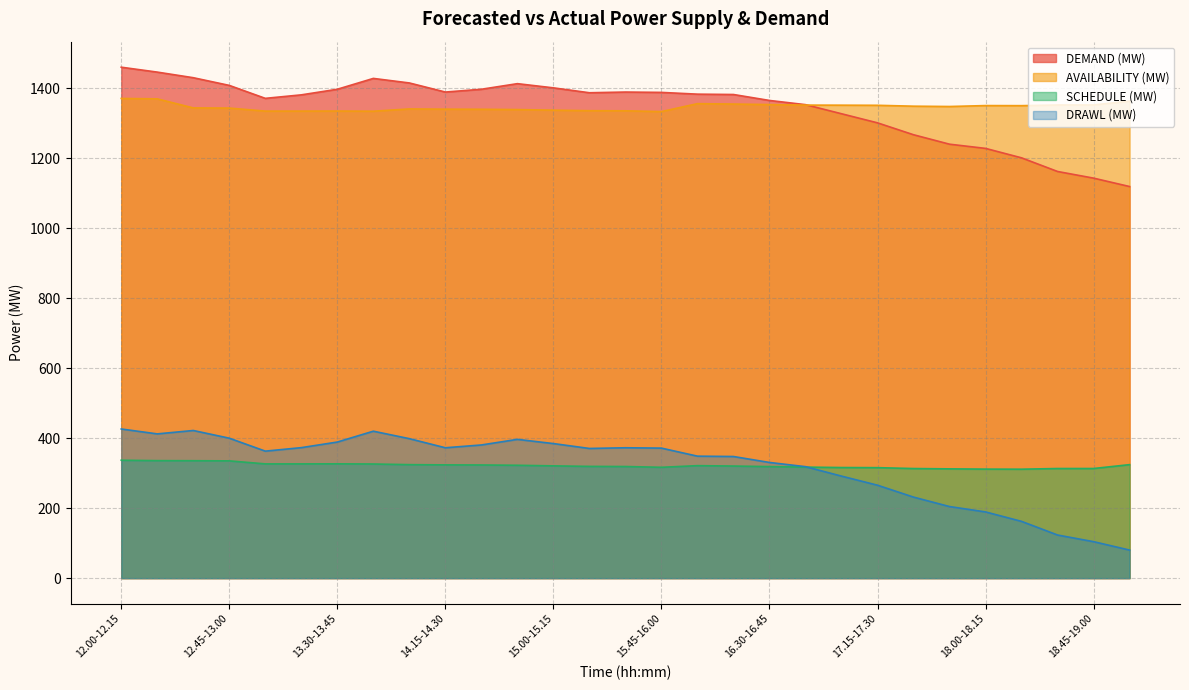

What is the spread (max minus min) of values at 12.30-12.45?

1094.5